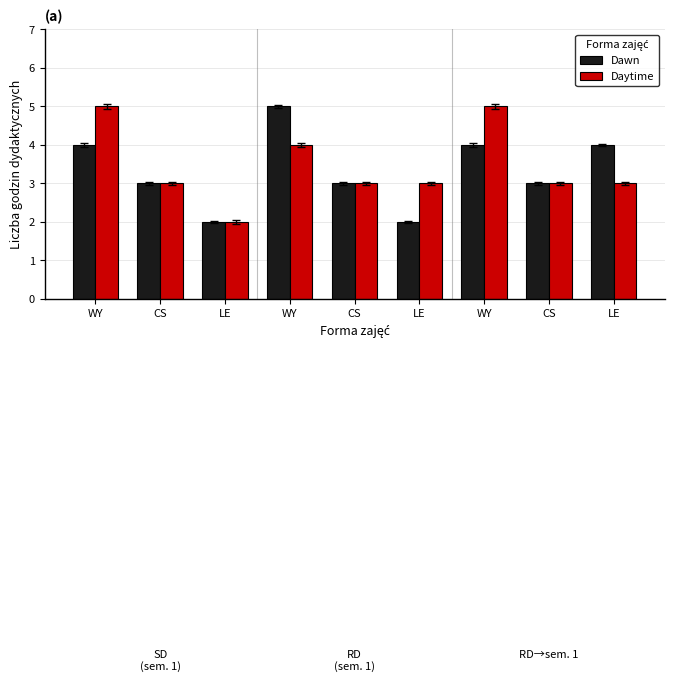

Are the bars horizontal?

No